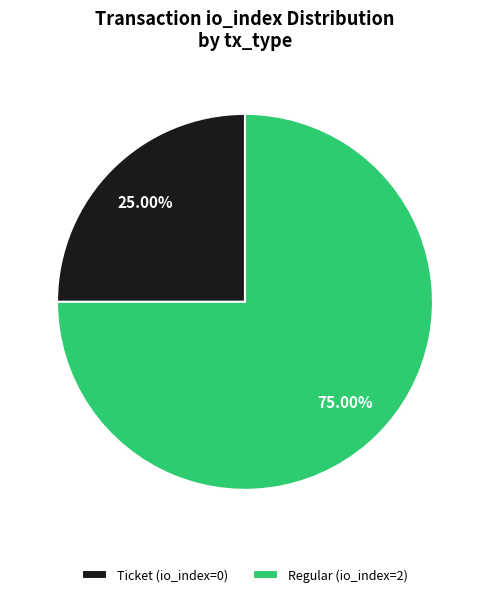

Which category has the biggest portion of the pie?

Regular (io_index=2)